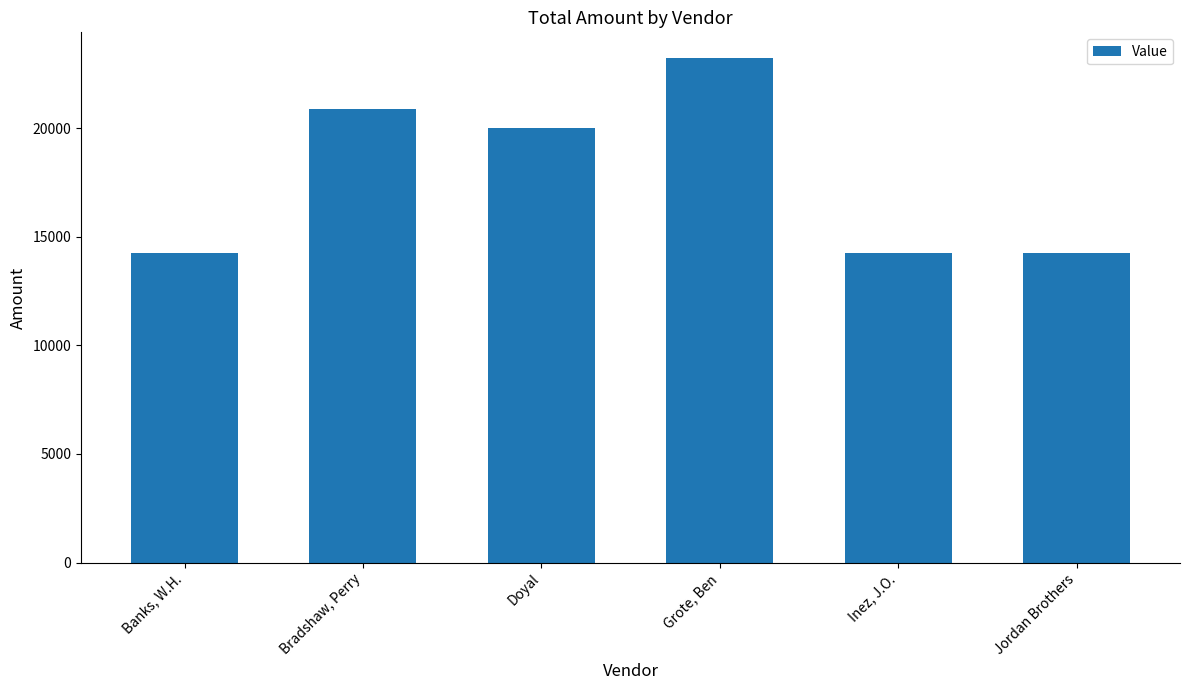

What is the value of the 3rd bar from the left?

20003